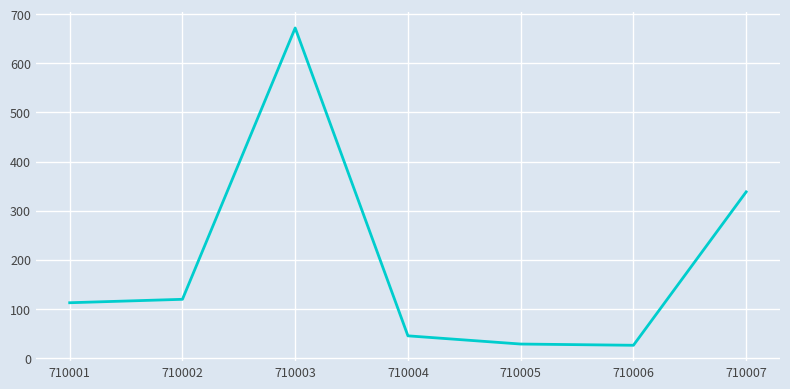

Is this an area chart (filled region under the line)?

No